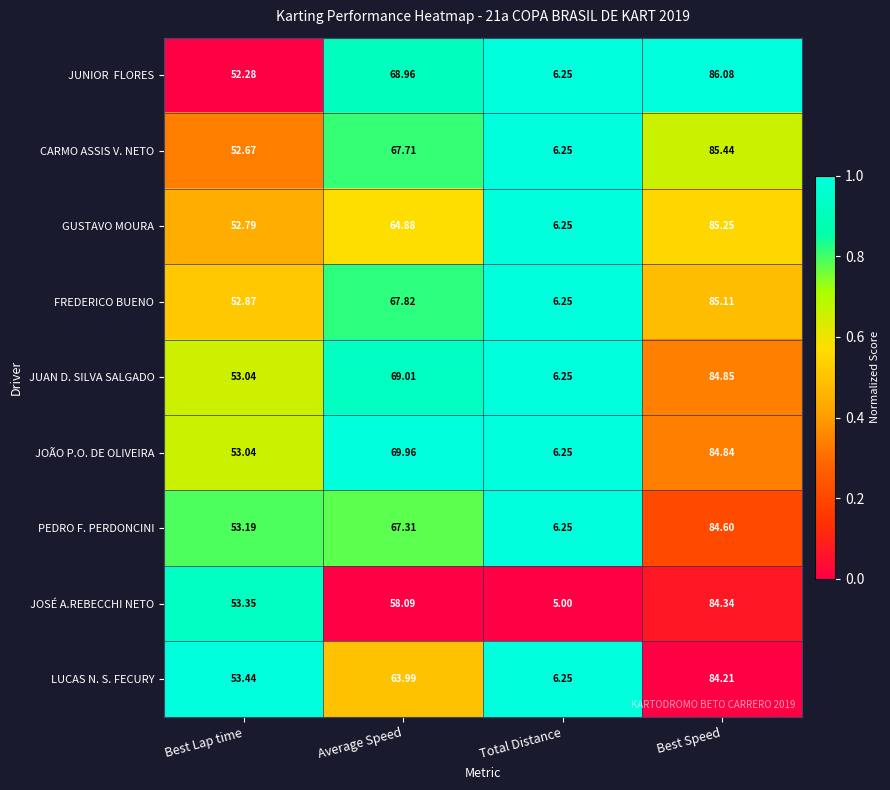

Rank the categories by FREDERICO BUENO value from lowest to highest.

Total Distance, Best Lap time, Average Speed, Best Speed